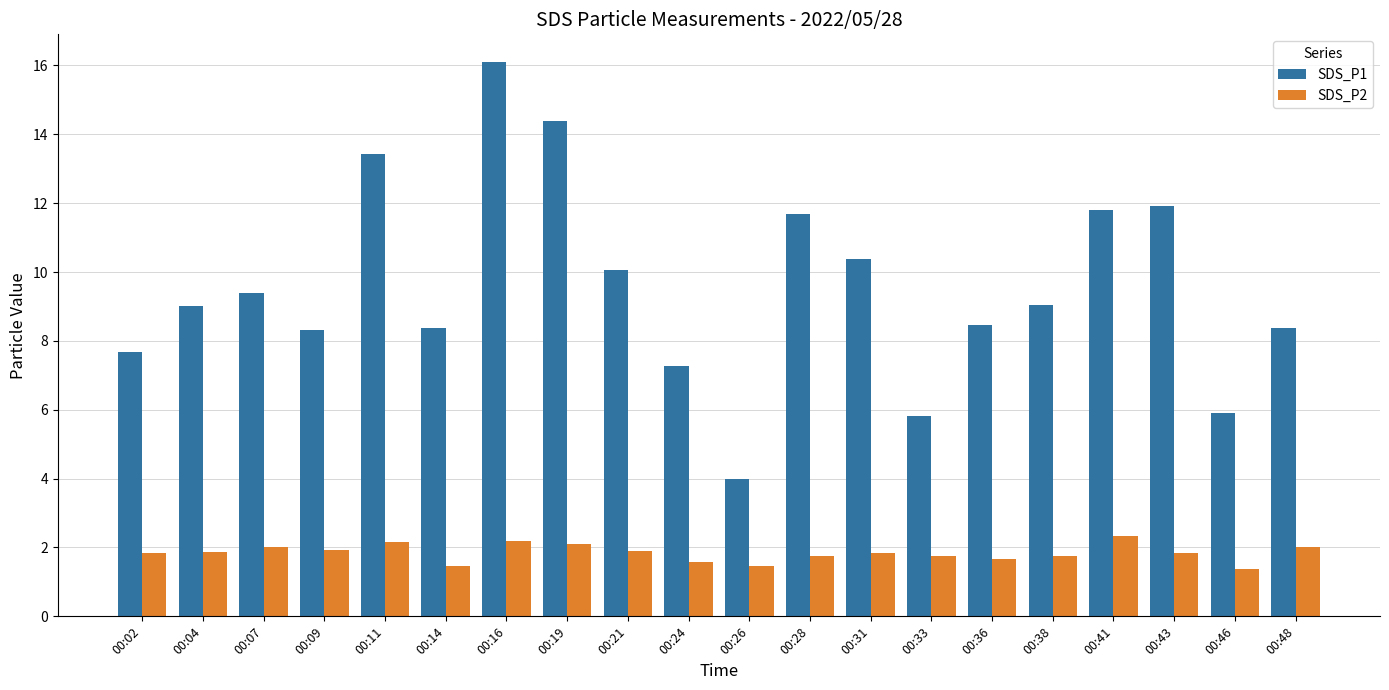

Which series changed the most between 00:19 and 00:36?

SDS_P1